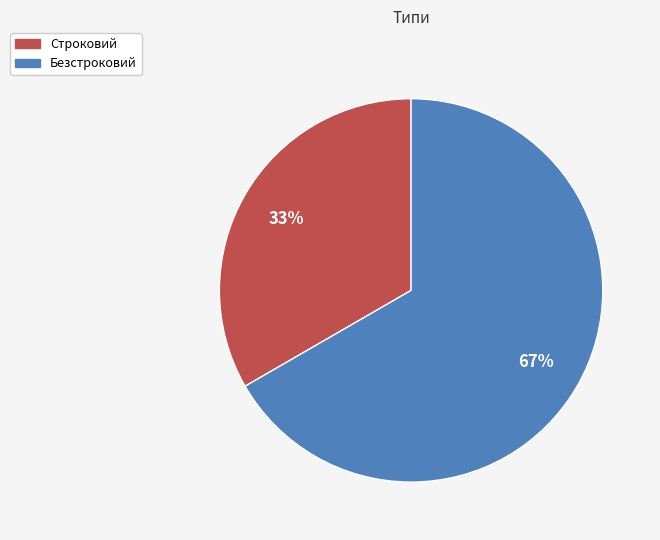

Is Безстроковий the majority of the pie?

Yes